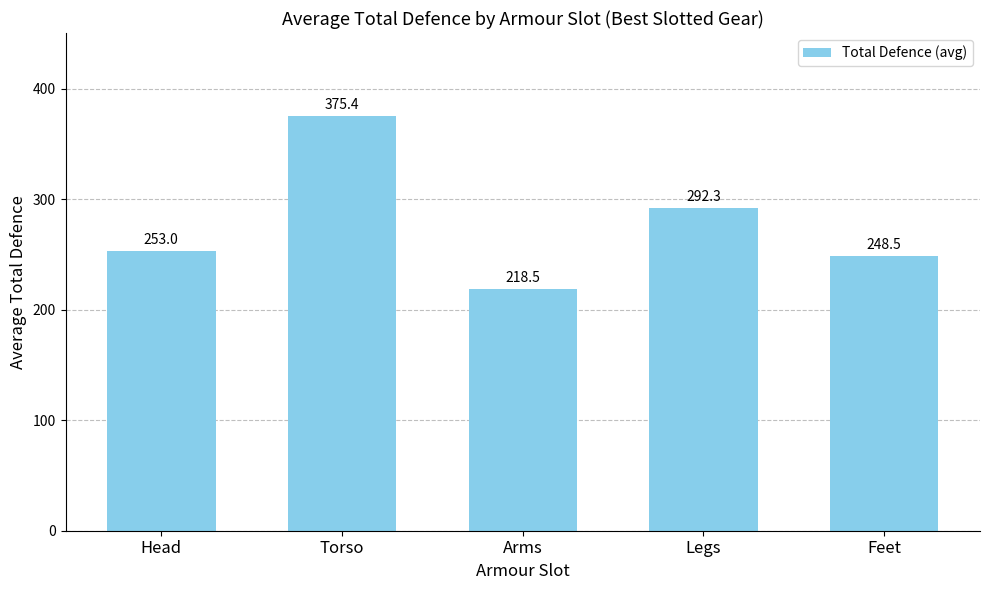

What is the average value?

277.5